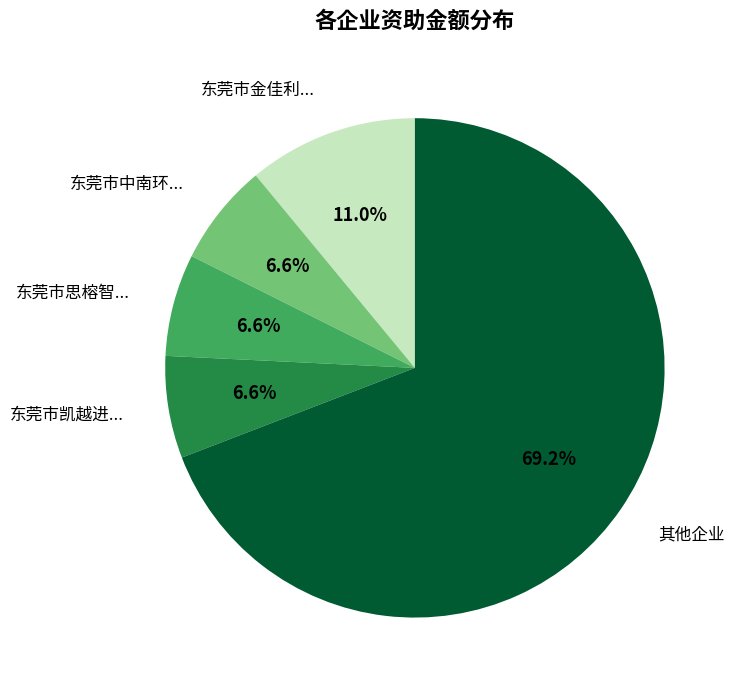

How many segments does this pie chart have?

5